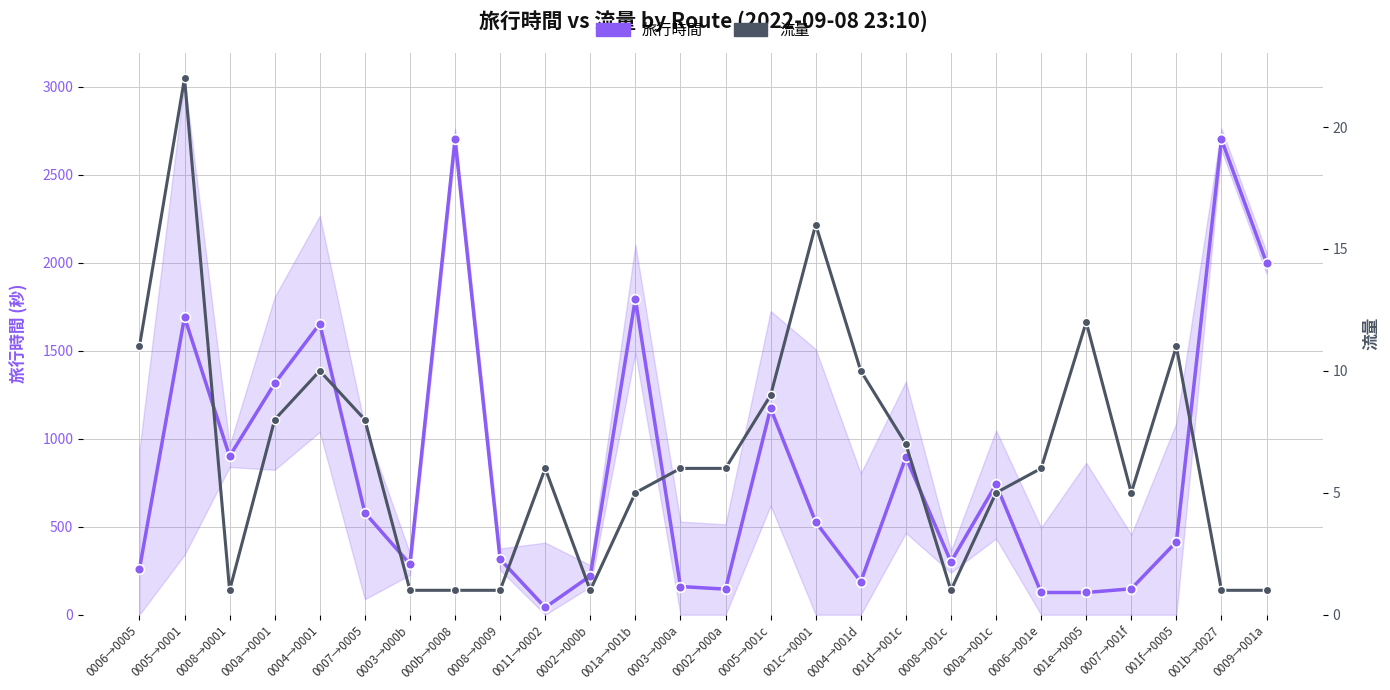

How many lines are shown in the chart?

2